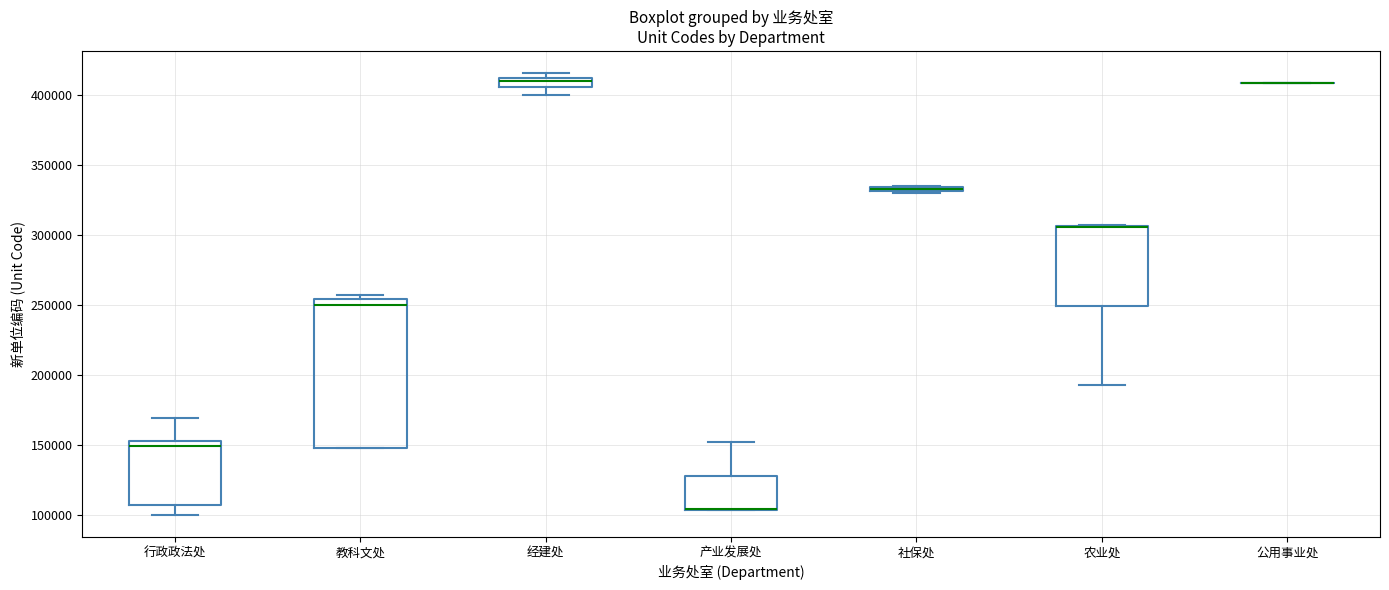

Where is the lower edge of the box for 农业处 on the y-axis? The values are not printed on the chart, so give them approximately, as read against the axis.

250000